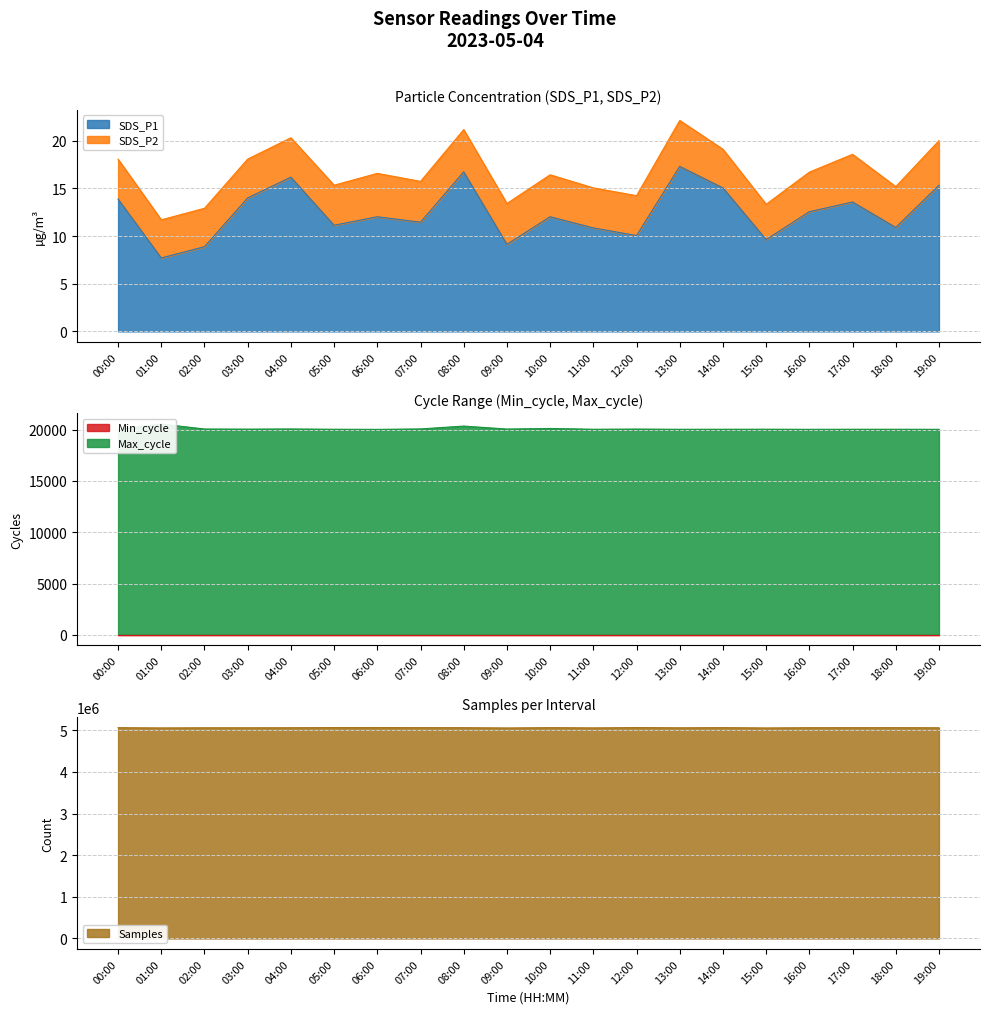

At which label is SDS_P1 closest to 12?

06:00